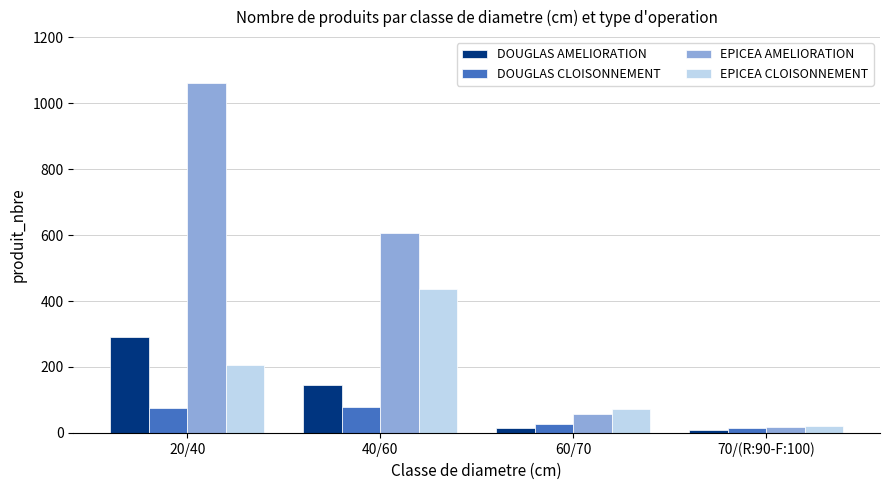

Read the DOUGLAS AMELIORATION value at 40/60.

146